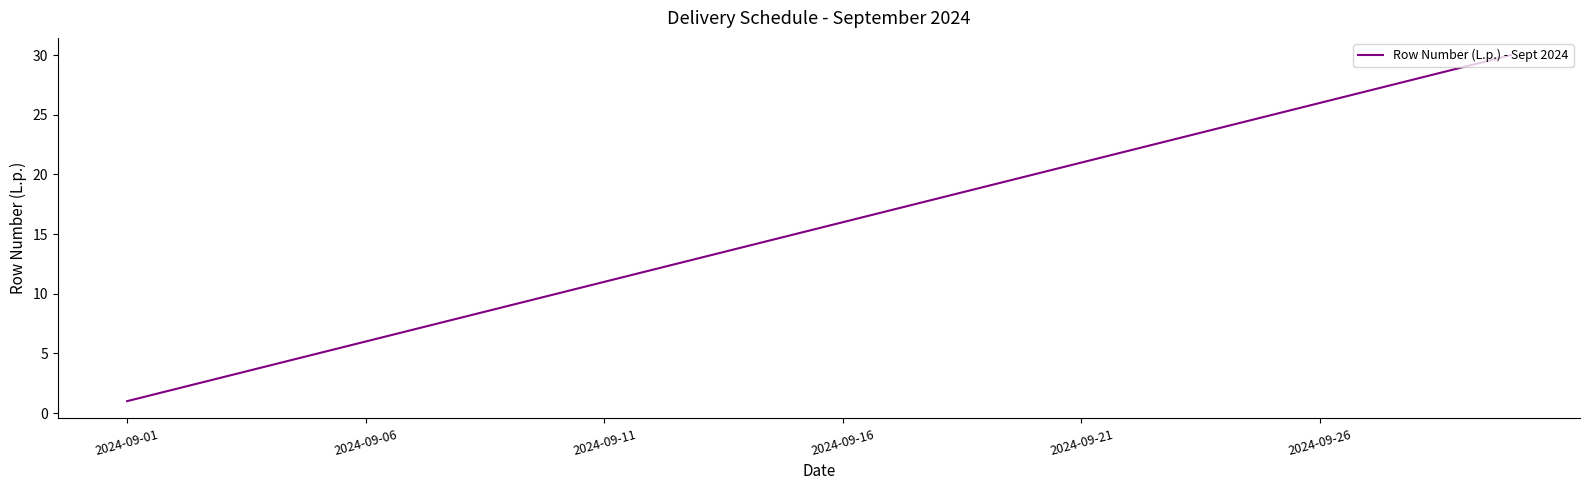

Is this an area chart (filled region under the line)?

No